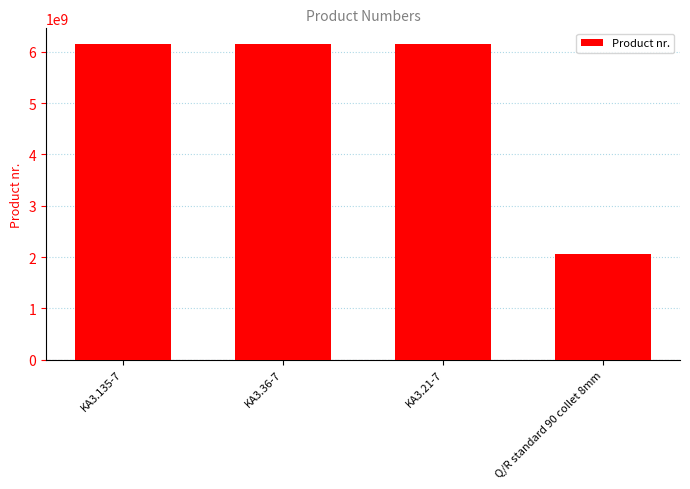

How many bars are there in total?

4